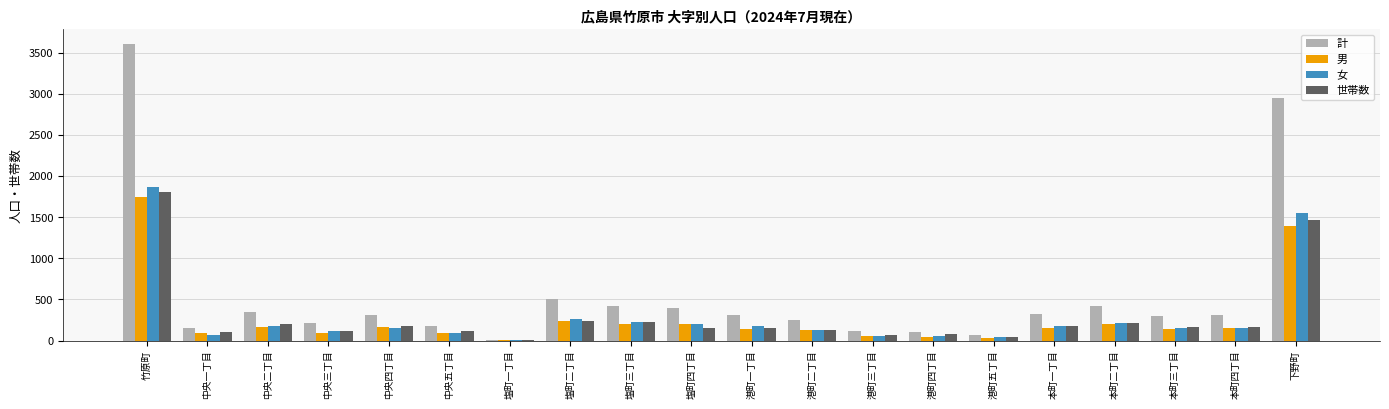

Which label corresponds to the largest value in the chart?

竹原町